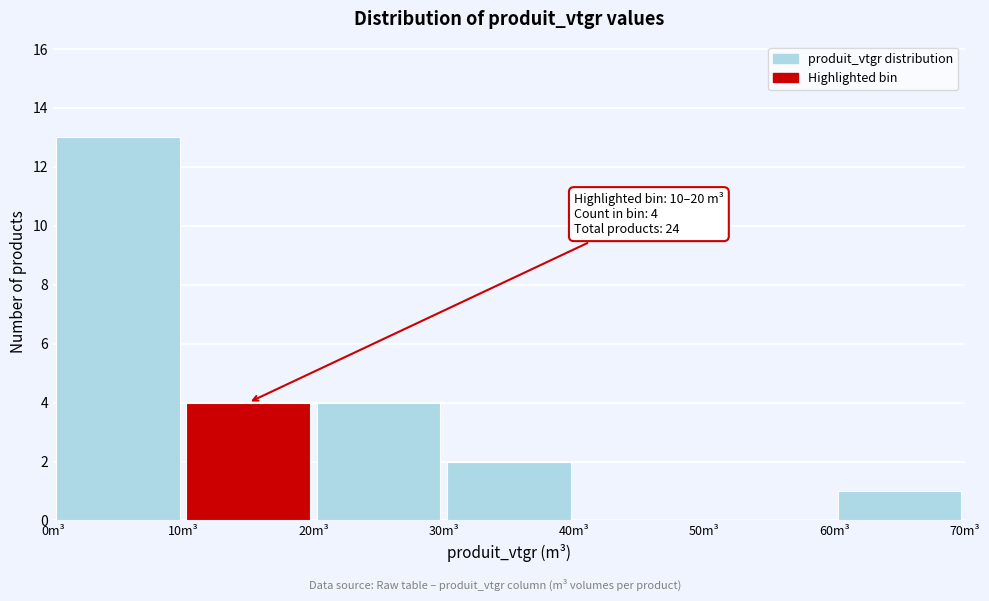

Over which range of the x-axis is the bar tallest?

0 to 10